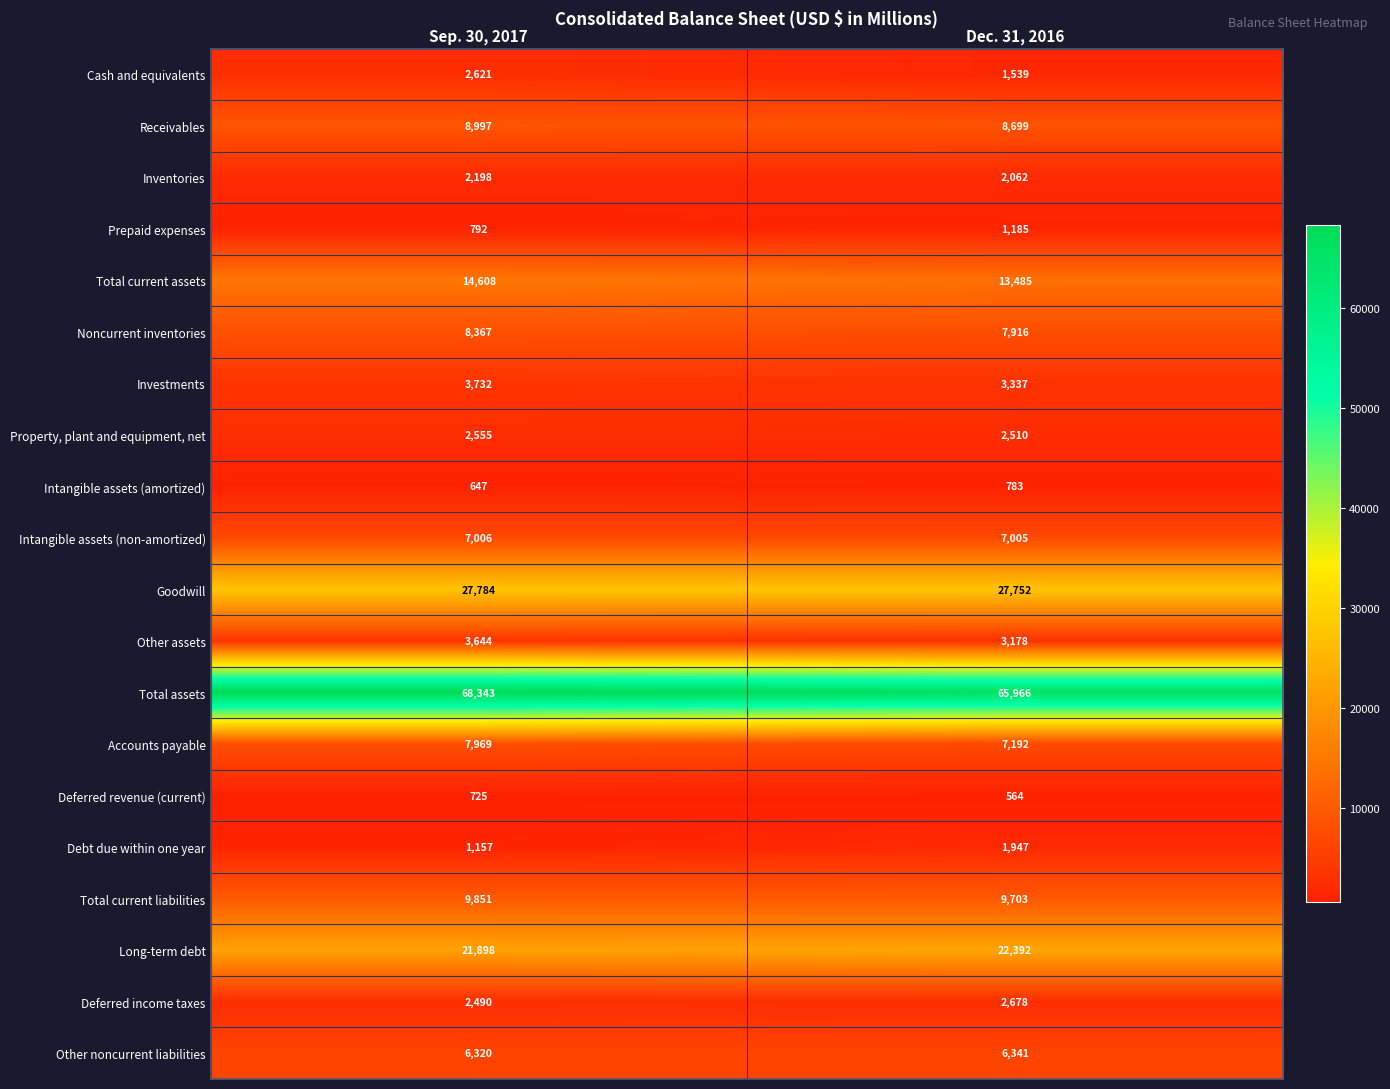

What value does the Debt due within one year series have at Dec. 31, 2016, to the nearest 10?

1950